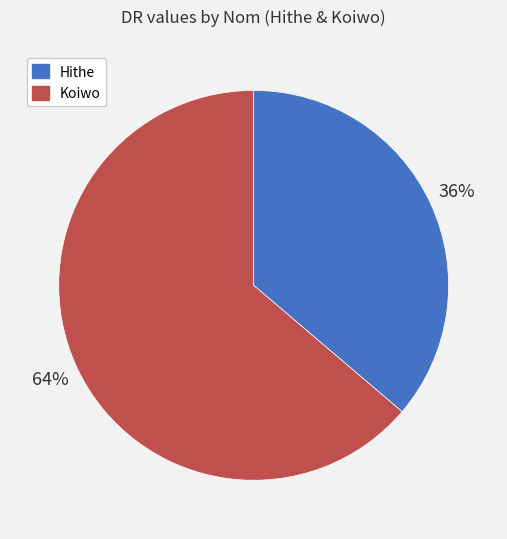

Between Hithe and Koiwo, which is larger?

Koiwo